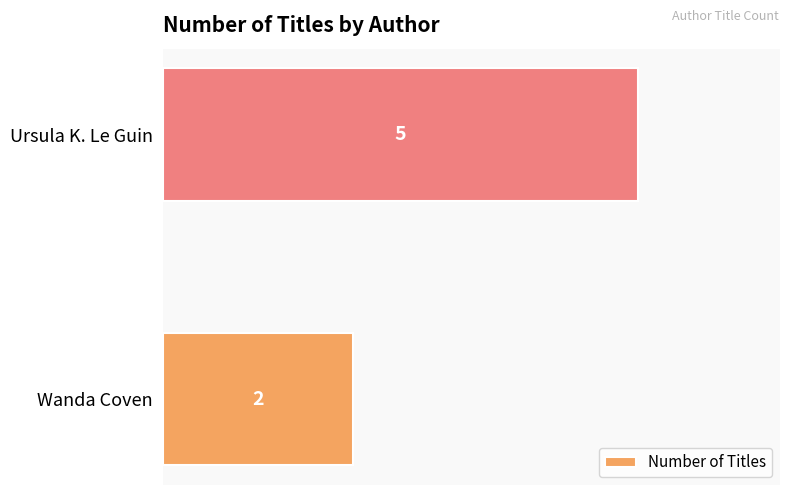

Rank the categories by value from lowest to highest.

Wanda Coven, Ursula K. Le Guin